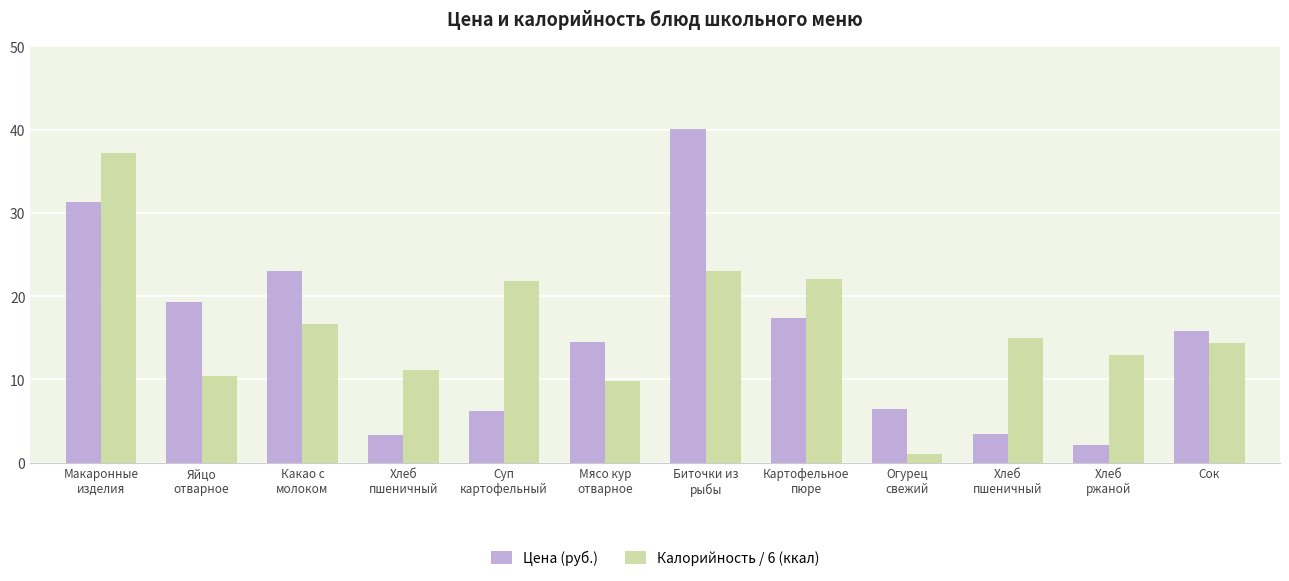

What is the label of the 4th bar from the right?

Огурец
свежий